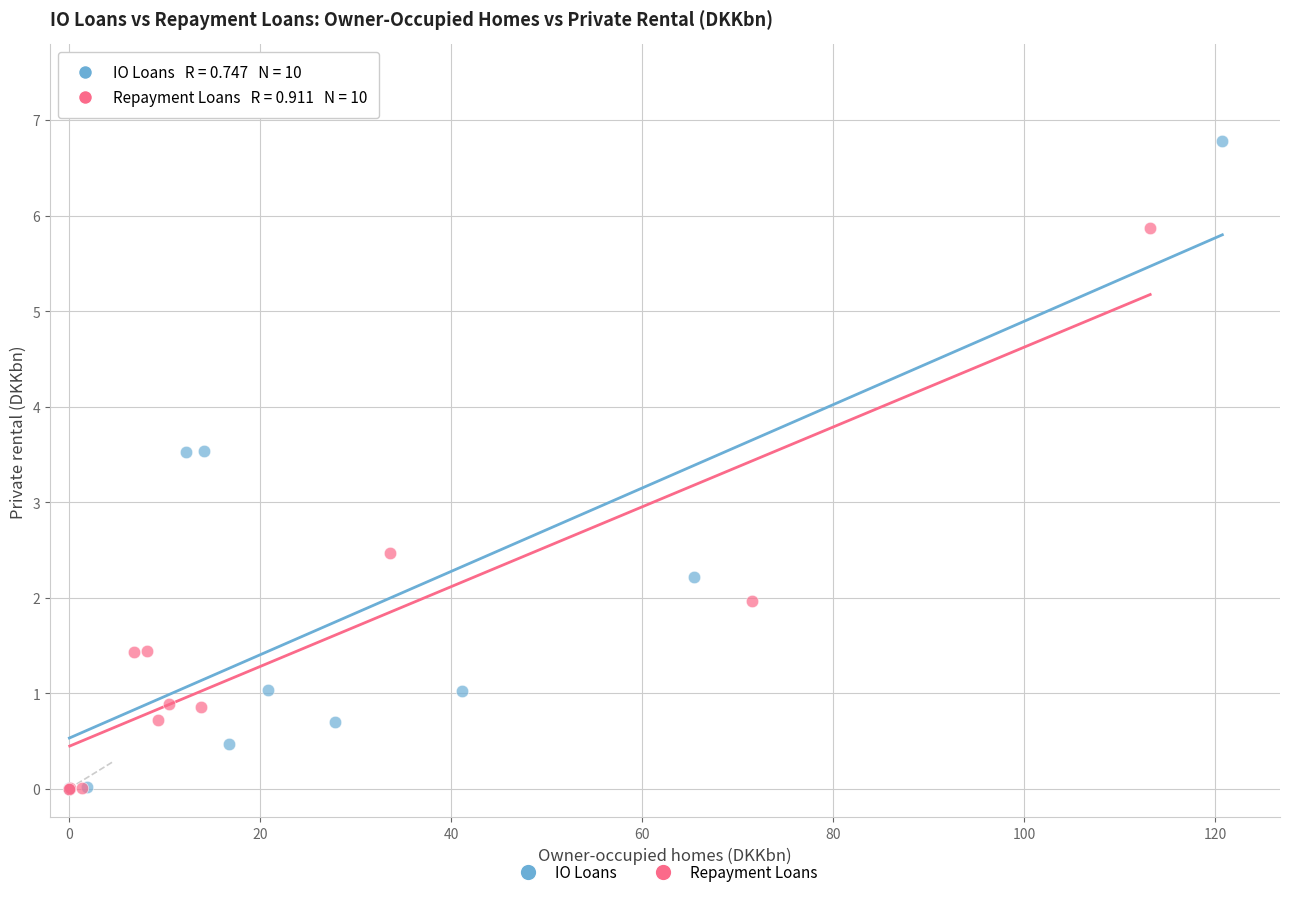

Which series has the largest Y range (max minus min)?

IO Loans